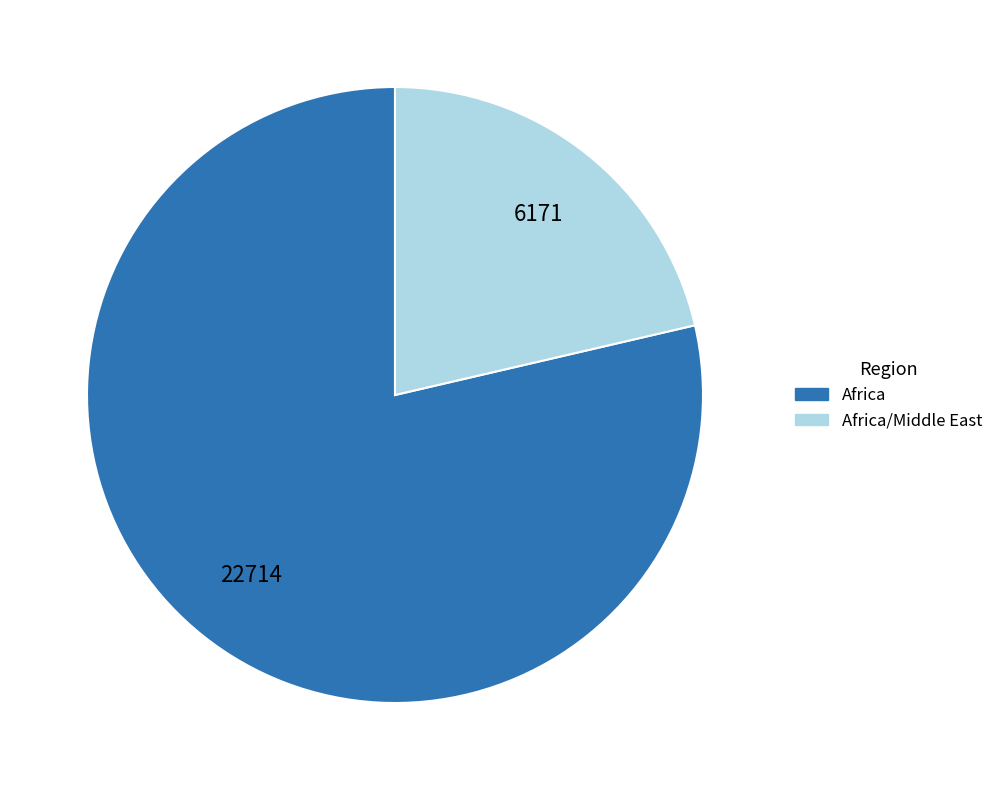

How many segments does this pie chart have?

2